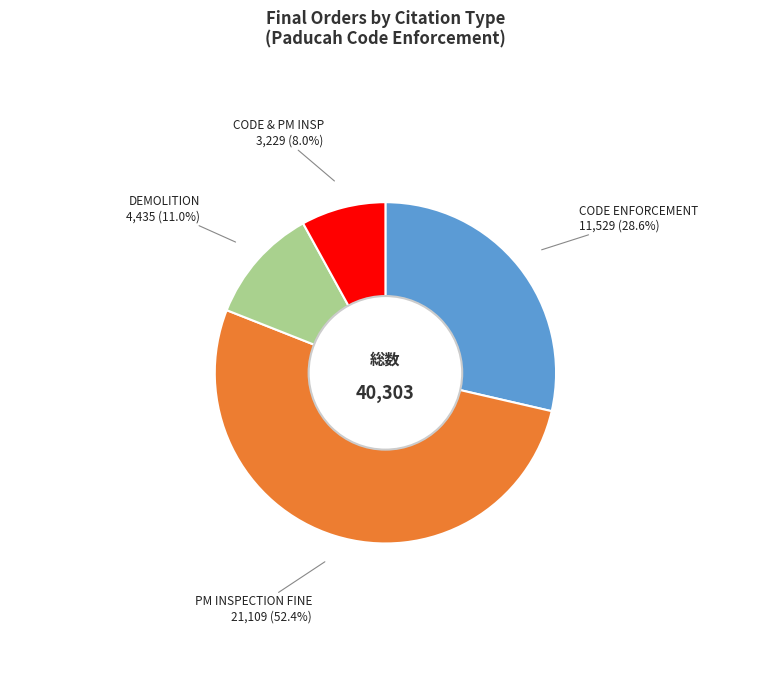

Count the number of slices in the pie.

4